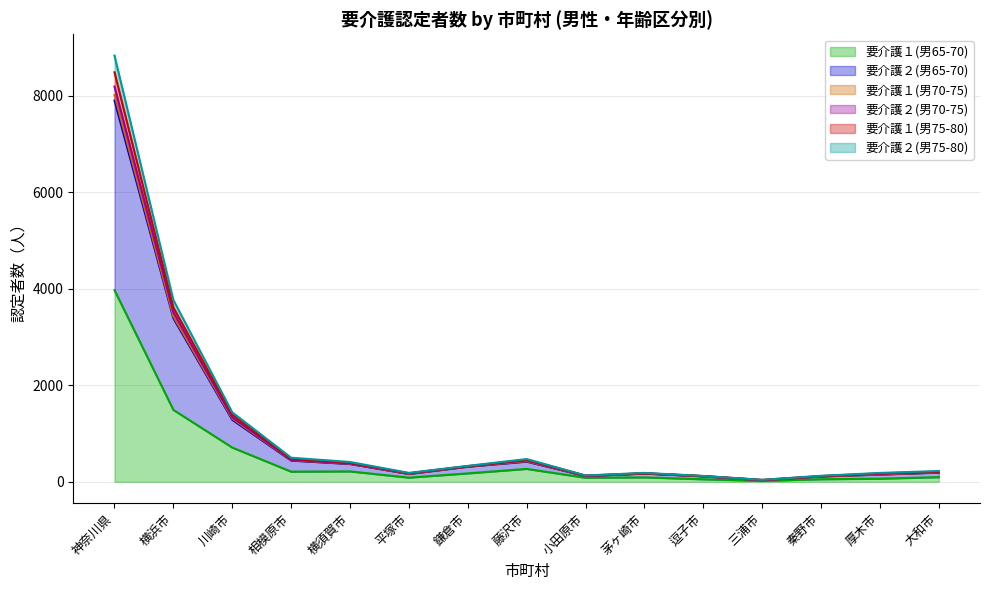

At how many categories does at least one series exceed 4464?

1